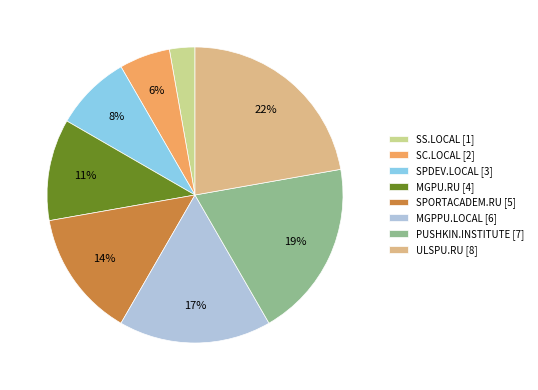

Which has a higher value, SPORTACADEM.RU [5] or SS.LOCAL [1]?

SPORTACADEM.RU [5]